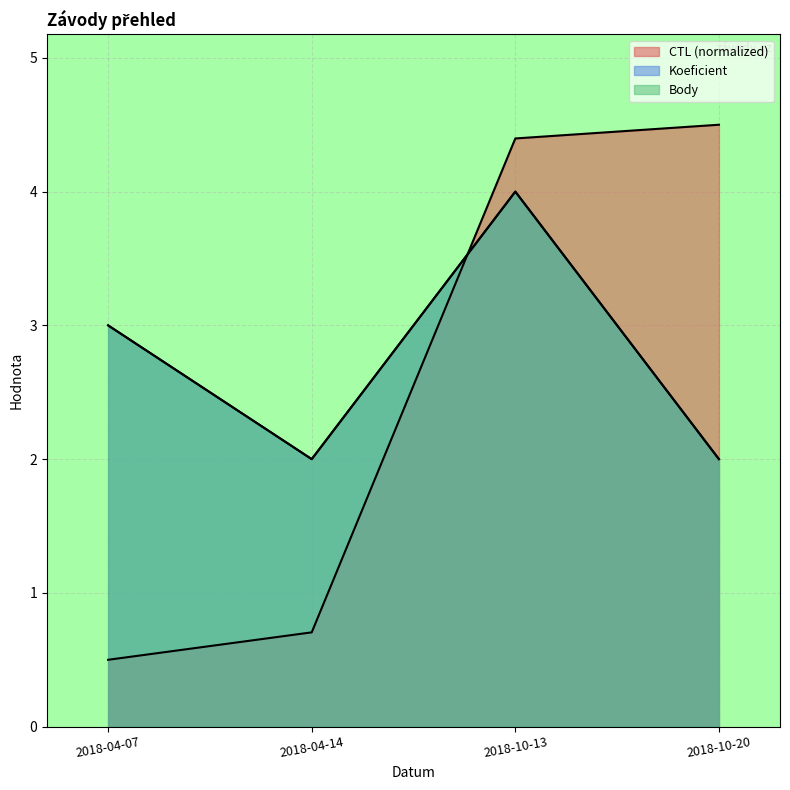

At how many categories does at least one series exceed 4?

2